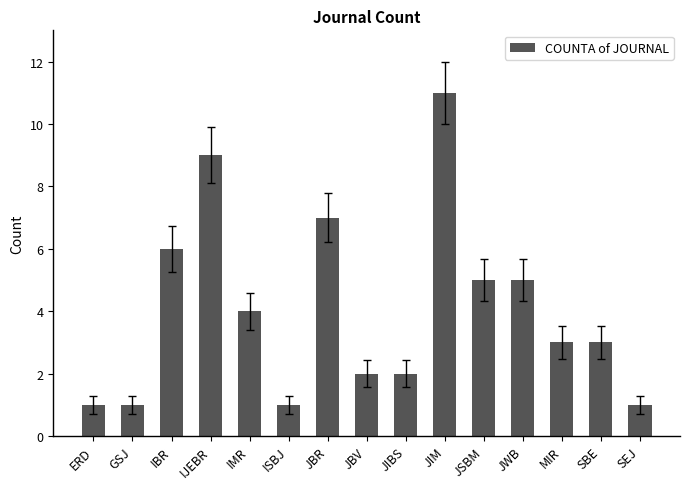

At which label is the value closest to 6?

IBR